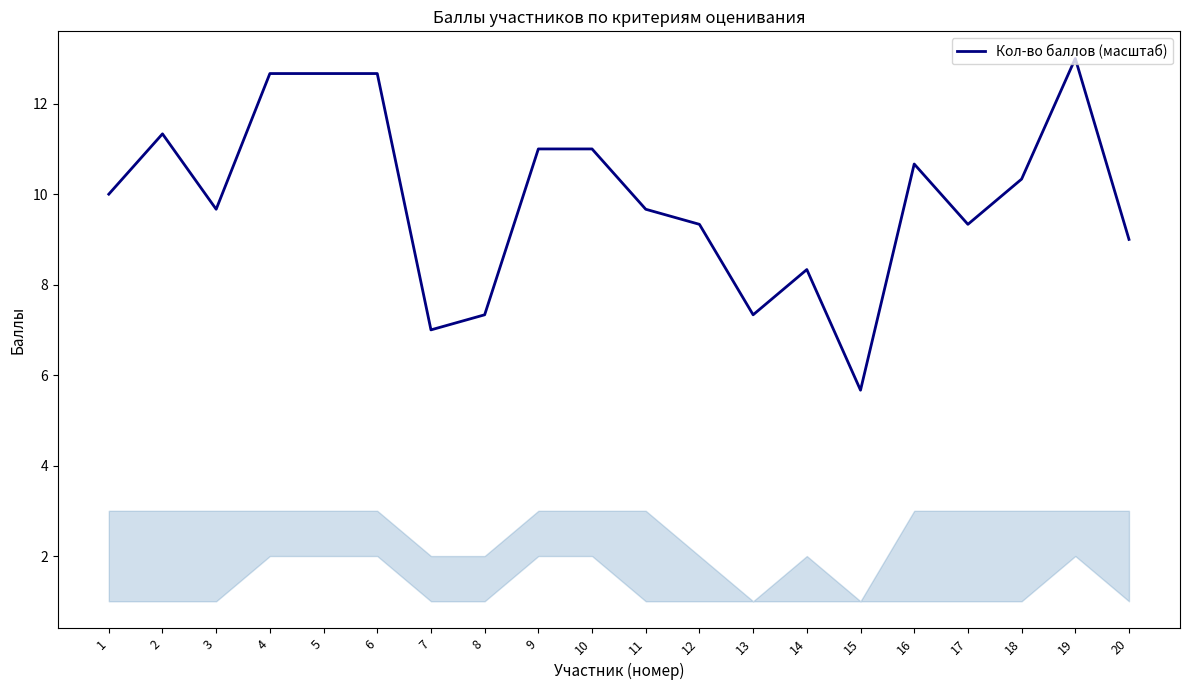

Approximately how many times larger is the value at 17 compared to 18?

0.9